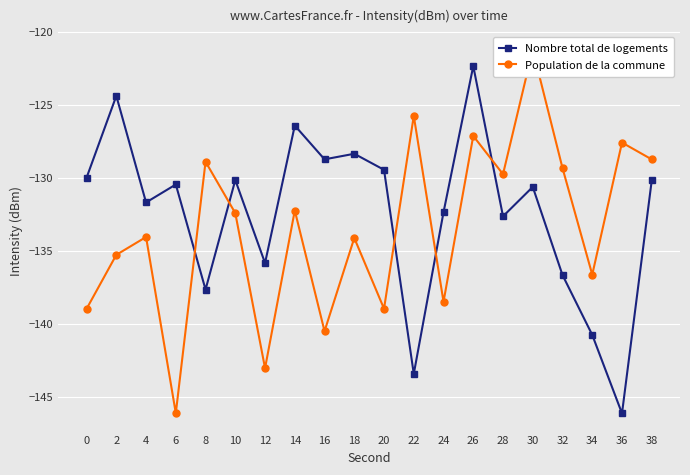

Where is the first local maximum for Population de la commune?

4